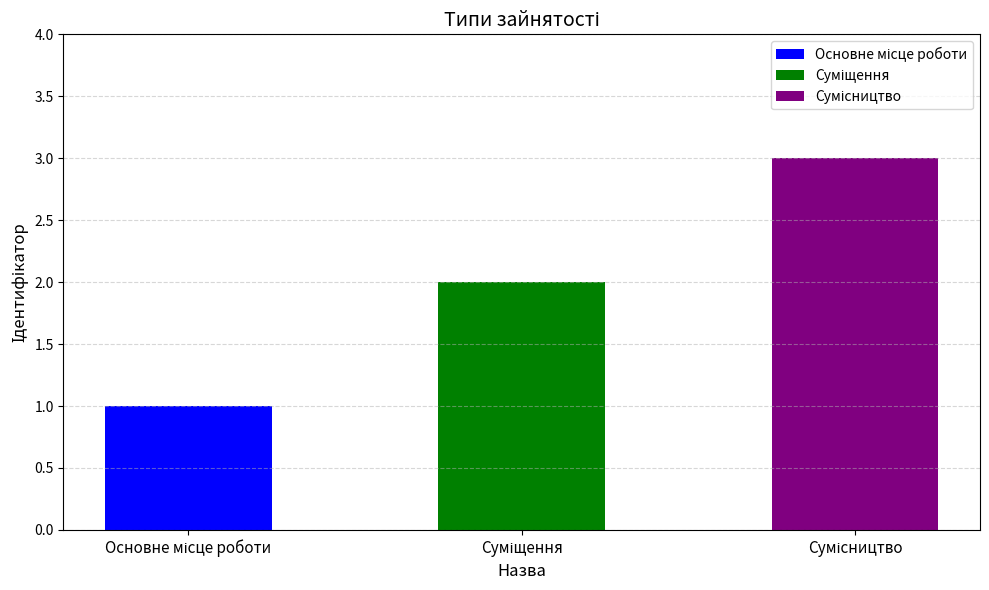

List the labels in order of value, largest first.

Сумісництво, Суміщення, Основне місце роботи